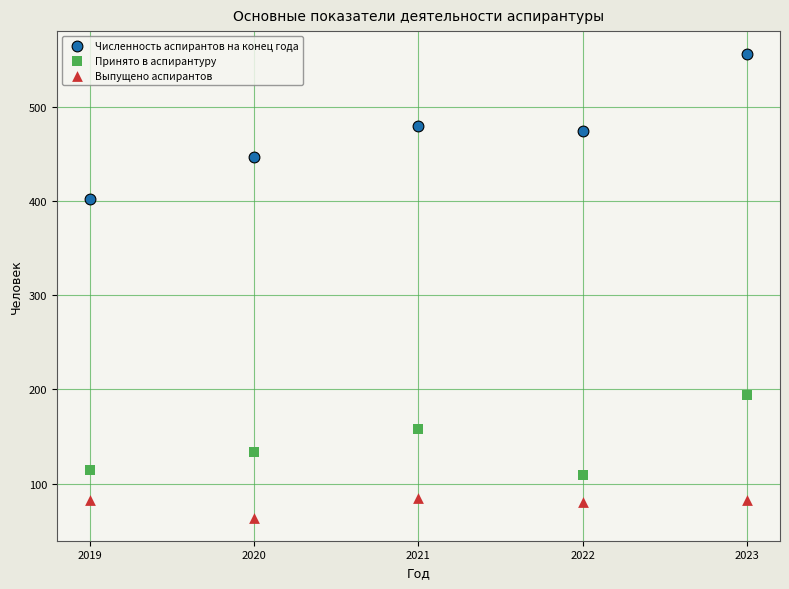

In the Принято в аспирантуру series, what Y value is closest to 151?

158